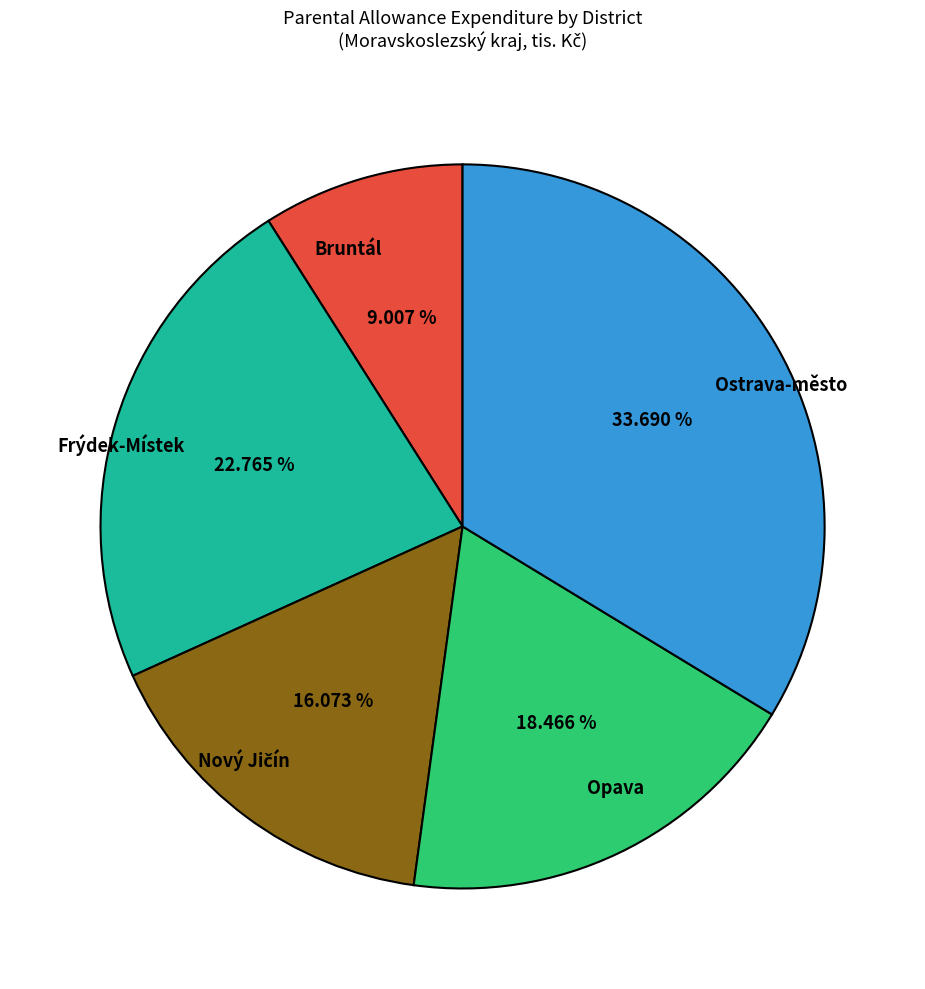

Does any single category account for the majority?

No